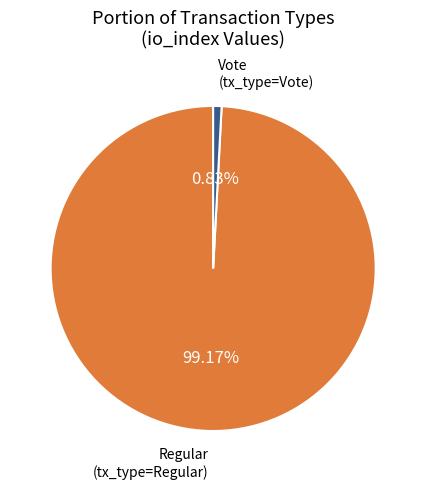

Which slice is the smallest?

Vote (io_index=3)